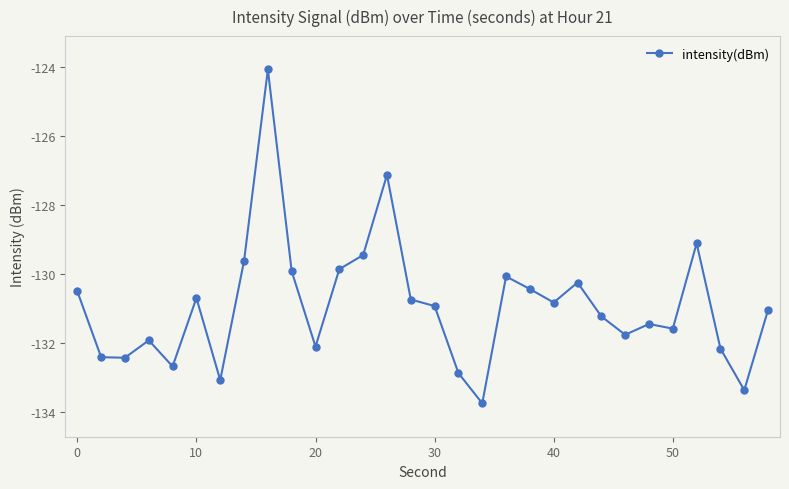

How many lines are shown in the chart?

1